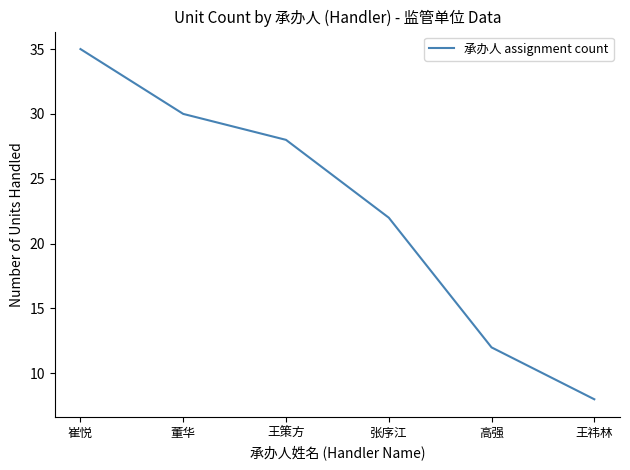

At which category does the chart reach its peak across all series?

崔悦